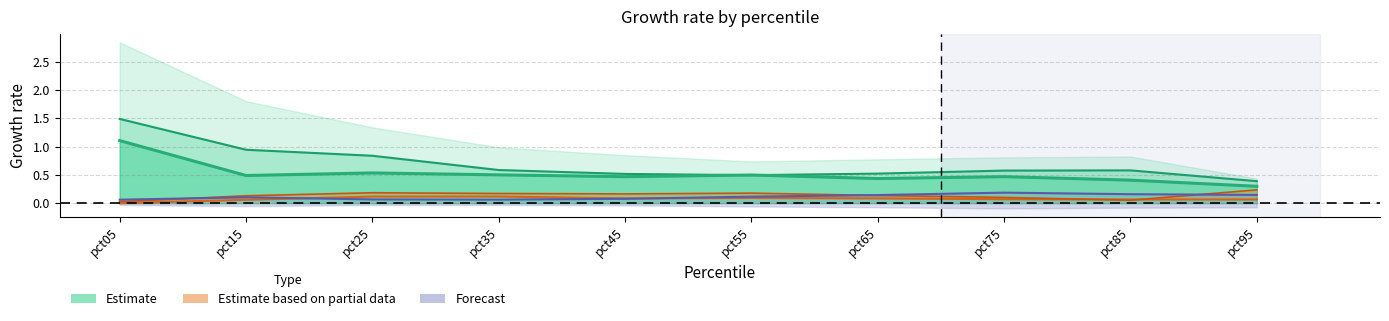

The value of Mar (Forecast) at pct75 is 0.1. True or false?

False